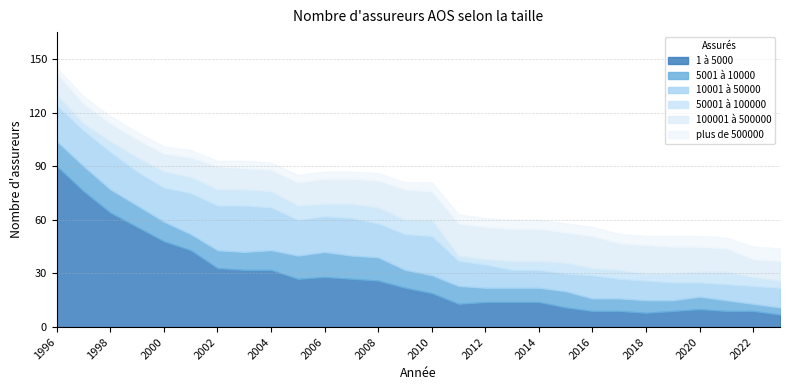

Reading left to right, extract all data points from this chart.

1 à 5000: 1996=90	1997=76	1998=64	1999=56	2000=48	2001=43	2002=33	2003=32	2004=32	2005=27	2006=28	2007=27	2008=26	2009=22	2010=19	2011=13	2012=14	2013=14	2014=14	2015=11	2016=9	2017=9	2018=8	2019=9	2020=10	2021=9	2022=9	2023=7
5001 à 10000: 1996=14	1997=14	1998=13	1999=12	2000=11	2001=9	2002=10	2003=10	2004=11	2005=13	2006=14	2007=13	2008=13	2009=10	2010=10	2011=10	2012=8	2013=8	2014=8	2015=9	2016=7	2017=7	2018=7	2019=6	2020=7	2021=6	2022=4	2023=4
10001 à 50000: 1996=20	1997=20	1998=21	1999=19	2000=19	2001=23	2002=25	2003=26	2004=24	2005=20	2006=20	2007=21	2008=19	2009=20	2010=22	2011=14	2012=13	2013=10	2014=10	2015=10	2016=13	2017=11	2018=11	2019=10	2020=8	2021=9	2022=10	2023=11
50001 à 100000: 1996=6	1997=4	1998=6	1999=8	2000=9	2001=9	2002=9	2003=9	2004=9	2005=8	2006=7	2007=8	2008=9	2009=8	2010=9	2011=3	2012=3	2013=5	2014=5	2015=6	2016=4	2017=5	2018=4	2019=5	2020=6	2021=7	2022=5	2023=4
100001 à 500000: 1996=12	1997=11	1998=10	1999=10	2000=10	2001=11	2002=13	2003=12	2004=12	2005=13	2006=14	2007=14	2008=15	2009=17	2010=16	2011=18	2012=18	2013=18	2014=18	2015=17	2016=18	2017=15	2018=16	2019=15	2020=14	2021=13	2022=10	2023=11
plus de 500000: 1996=3	1997=4	1998=4	1999=4	2000=4	2001=4	2002=3	2003=4	2004=4	2005=4	2006=4	2007=4	2008=4	2009=4	2010=5	2011=5	2012=5	2013=5	2014=5	2015=5	2016=5	2017=5	2018=5	2019=6	2020=6	2021=6	2022=7	2023=7